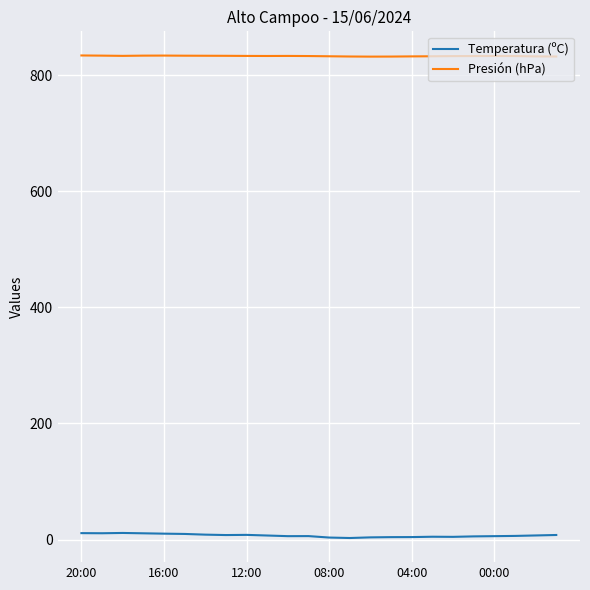

True or false: Temperatura (ºC) and Presión (hPa) cross at least once.

False